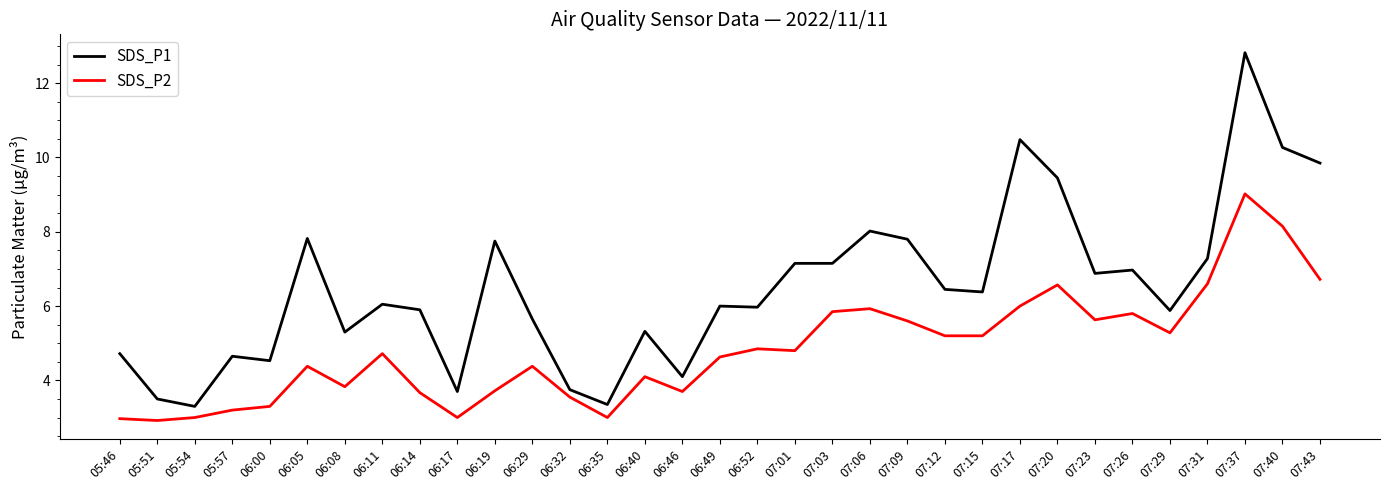

True or false: SDS_P2 and SDS_P1 intersect in this chart.

False